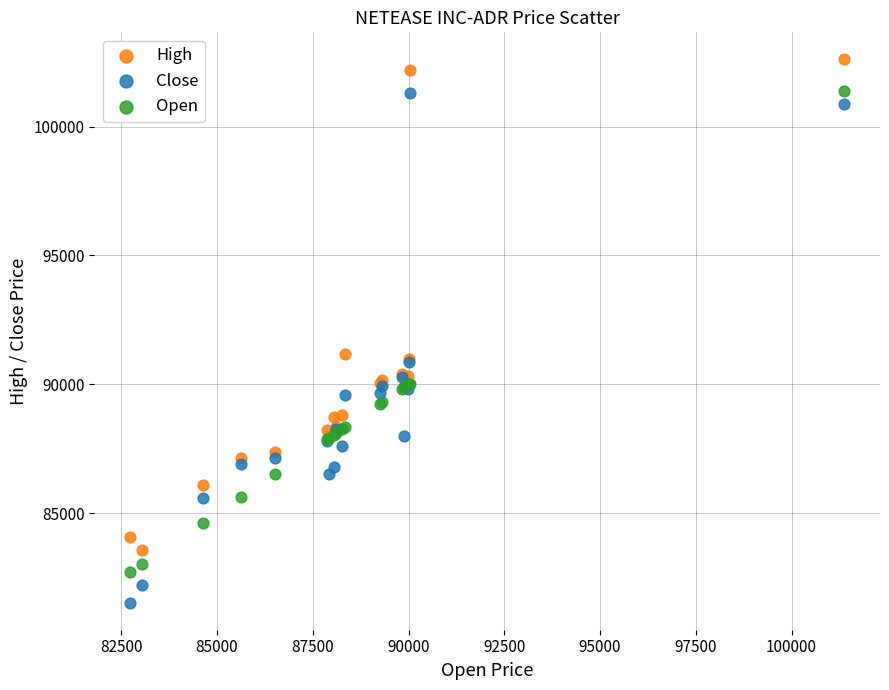

Which series reaches the minimum Y coordinate?

Close